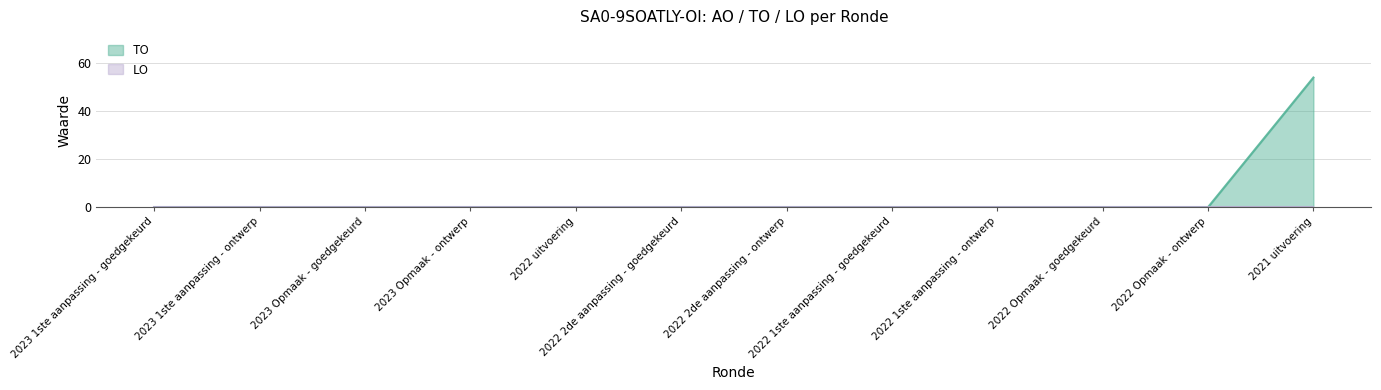

What position from the left is 2022 2de aanpassing - goedgekeurd?

6